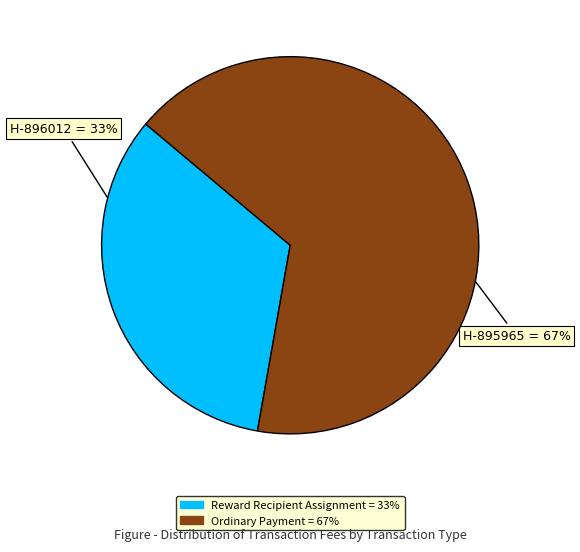

Is there a majority slice in this chart?

Yes